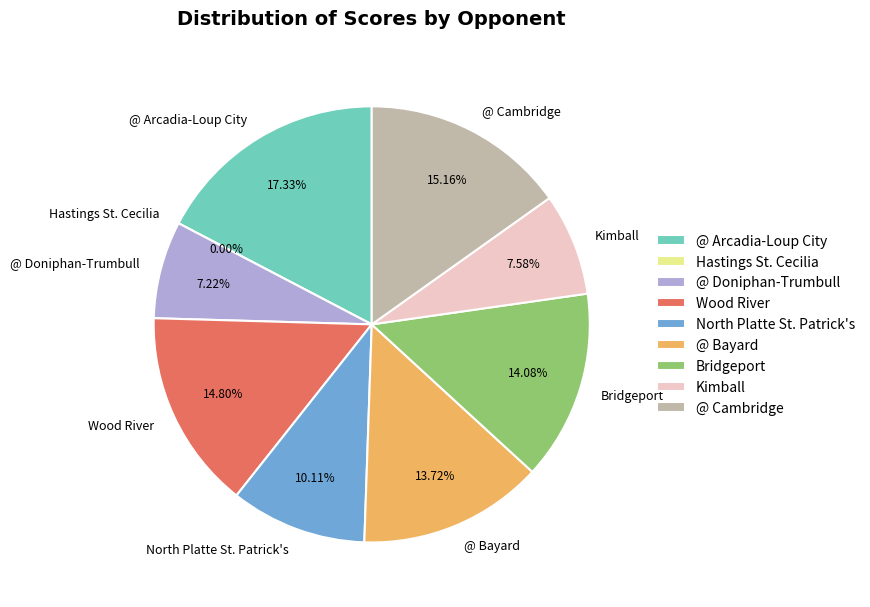

Which category has the smallest portion of the pie?

Hastings St. Cecilia